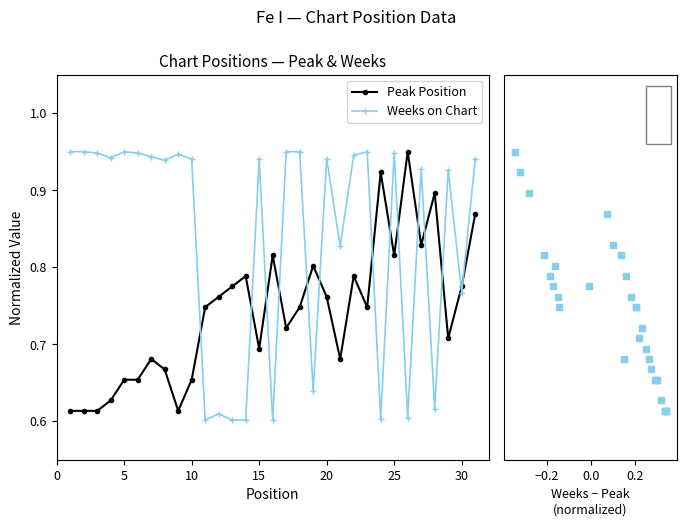

Which series reaches the maximum Y coordinate?

Peak Position